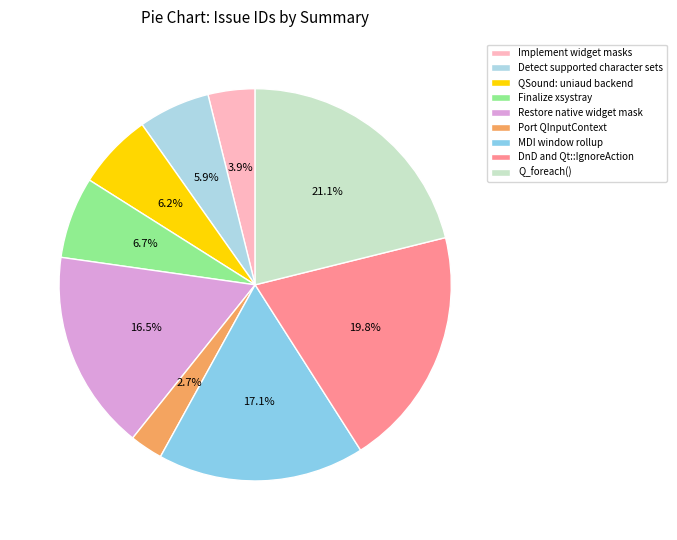

Is it true that Q_foreach() is 29% of the pie?

False